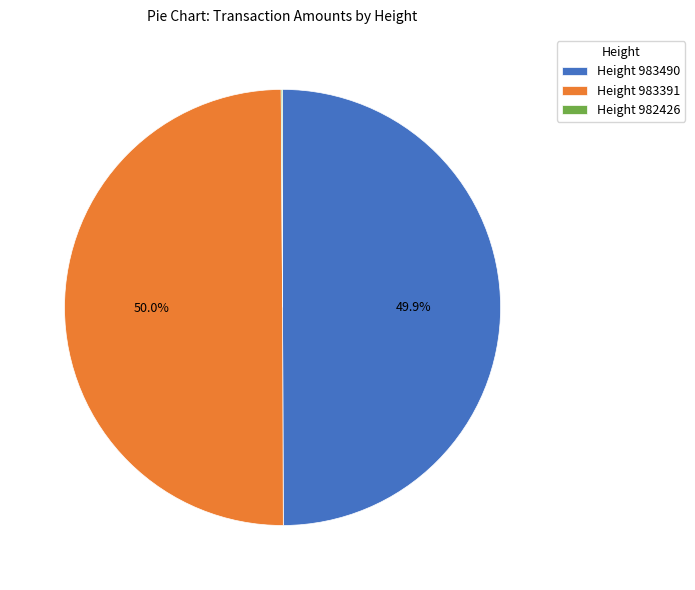

Do Height 983391 and Height 983490 together represent more than half of the pie?

Yes